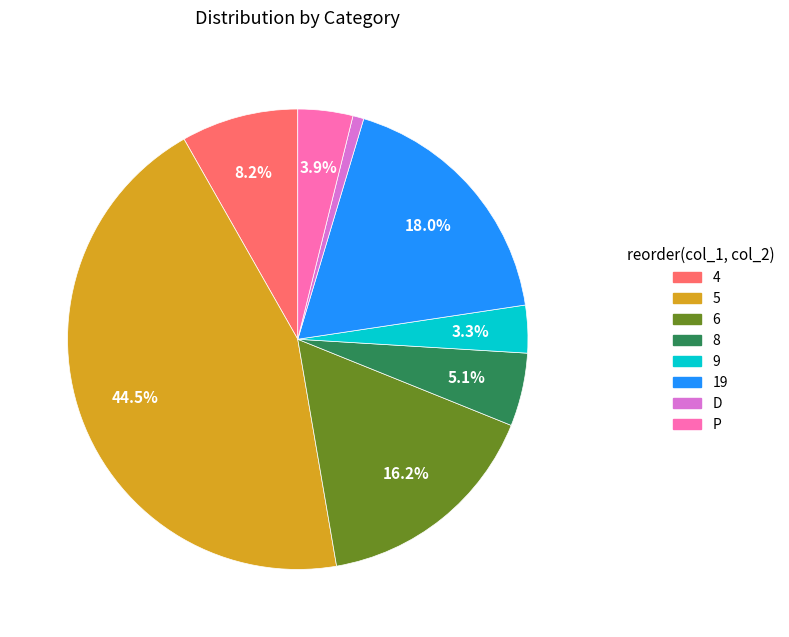

Combined, do 8 and D account for over 50%?

No